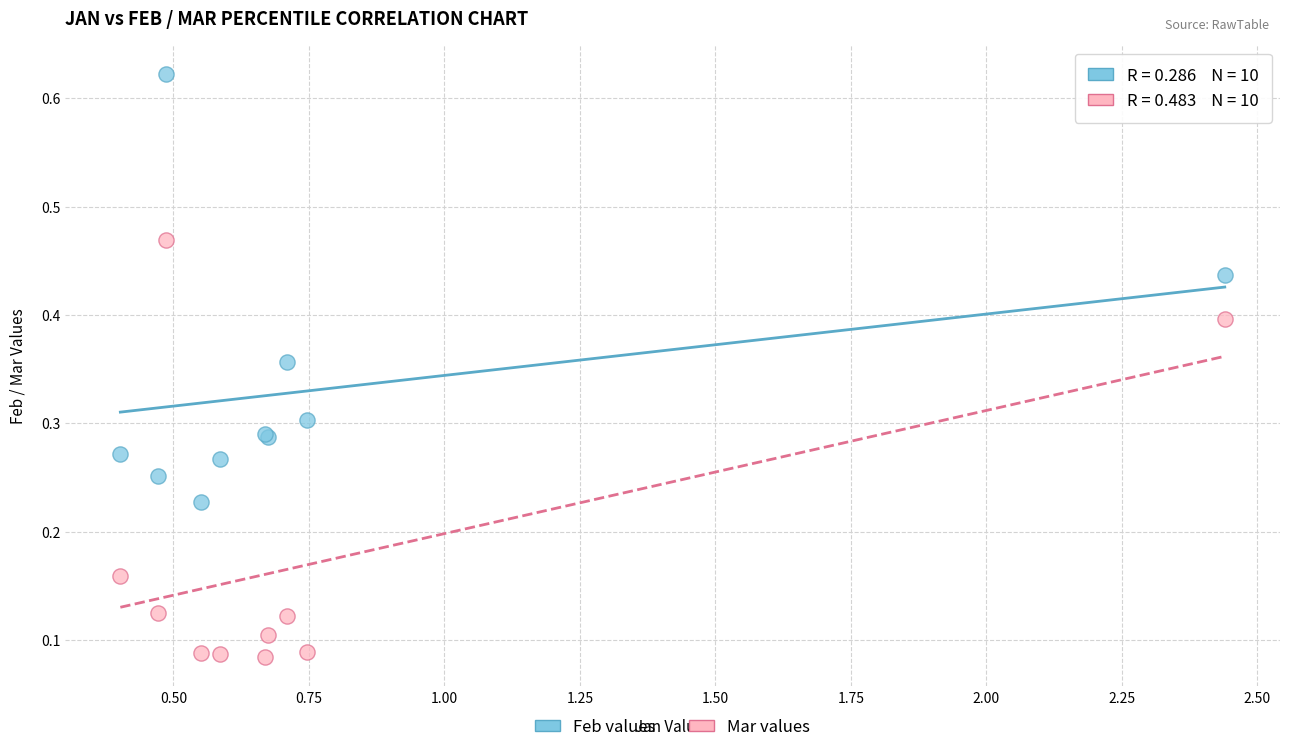

What are all the series names shown in the legend?

Feb values, Mar values